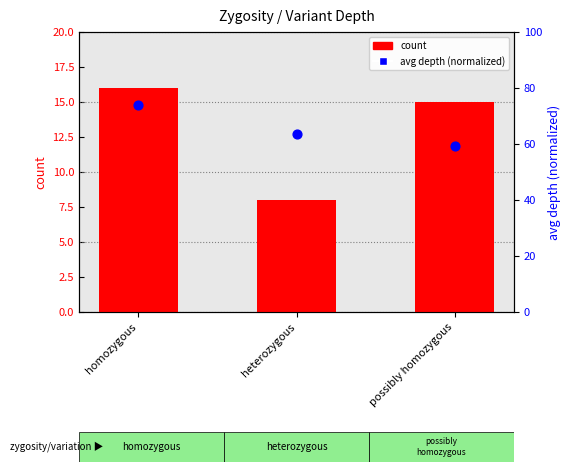

Which series reaches the minimum Y coordinate?

count